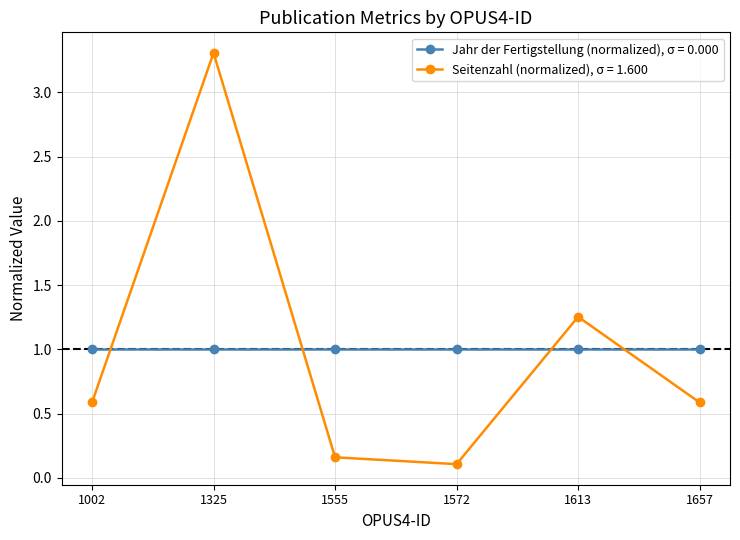

What is the difference between the second highest and second lowest values in the Seitenzahl (normalized), σ = 1.600 series?

1.1